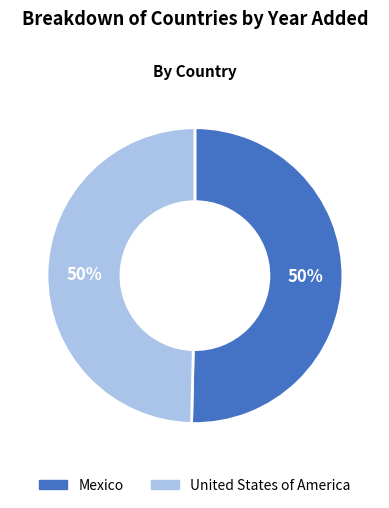

To the nearest percent, what is the average slice percentage?

50%